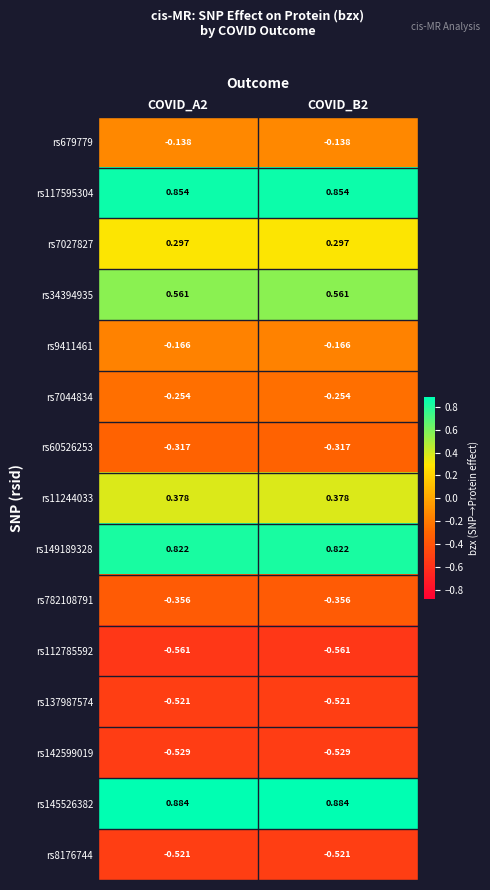

Is the value of rs7044834 at COVID_B2 greater than the value of rs9411461 at COVID_A2?

No